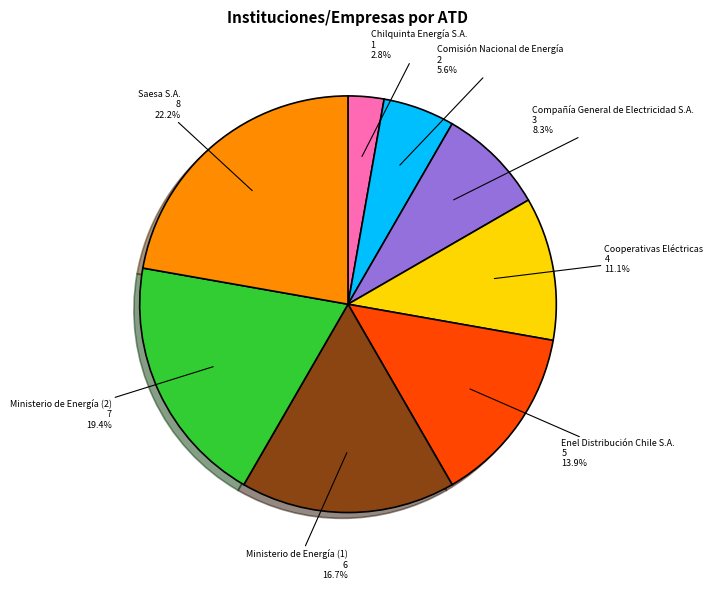

Which has a higher value, Ministerio de Energía (2) or Comisión Nacional de Energía?

Ministerio de Energía (2)